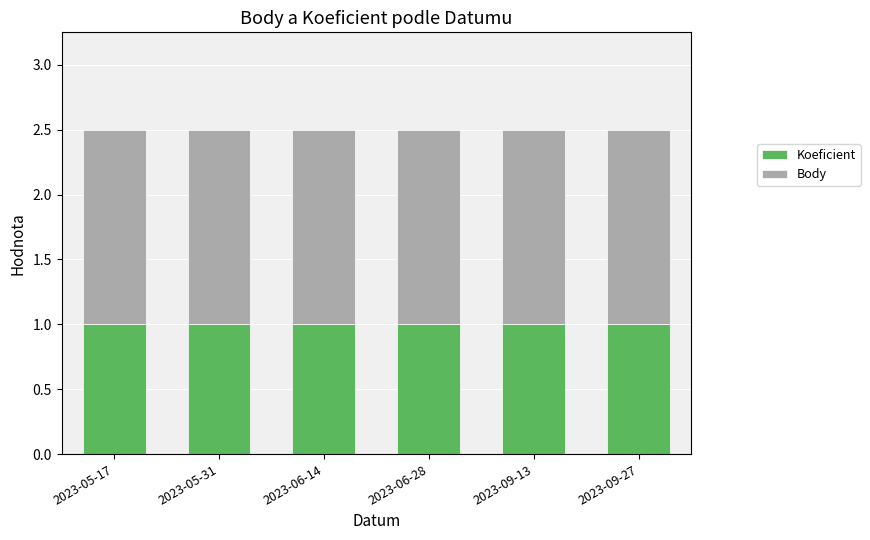

Are the bars horizontal?

No